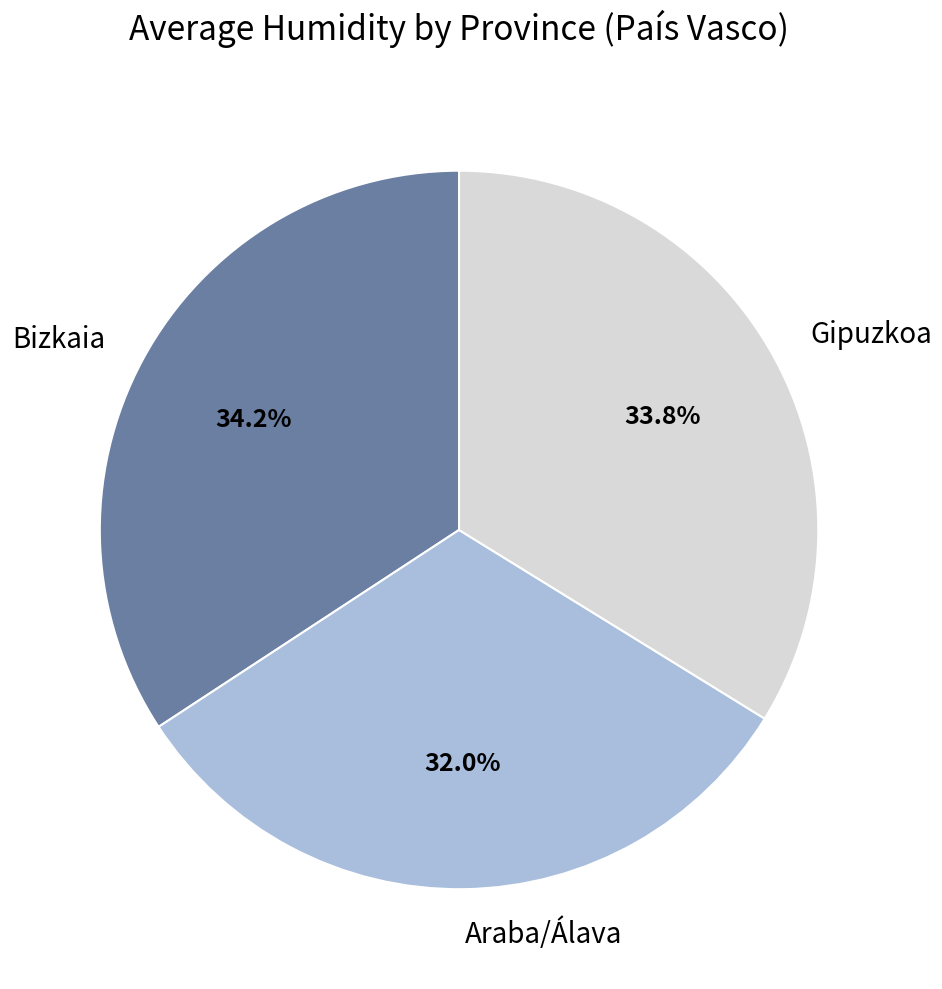

Which category has the smallest portion of the pie?

Araba/Álava